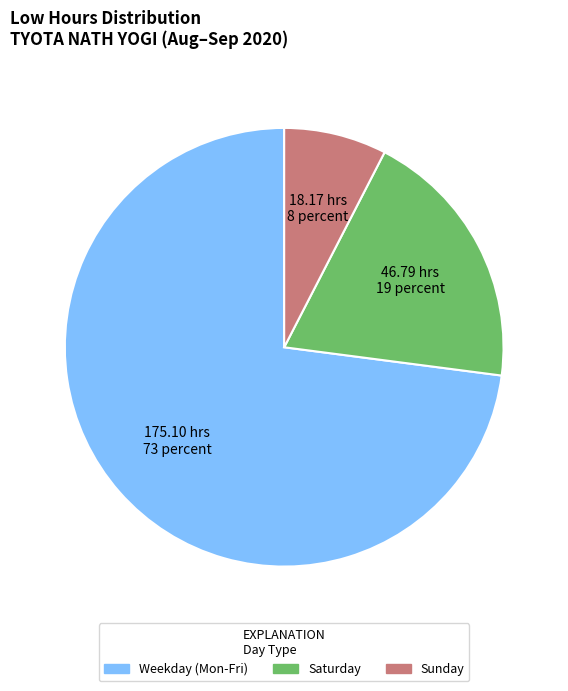

Is there any slice that represents more than half of the pie?

Yes